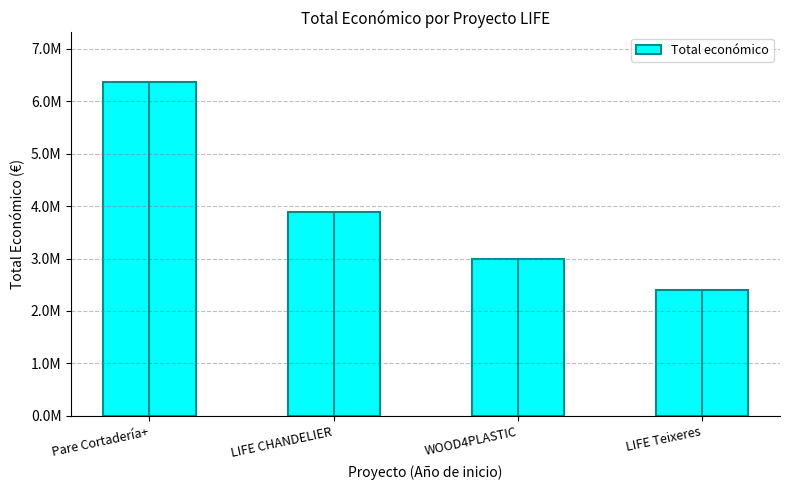

True or false: the data shows 9468079 at Pare Cortadería+.

False